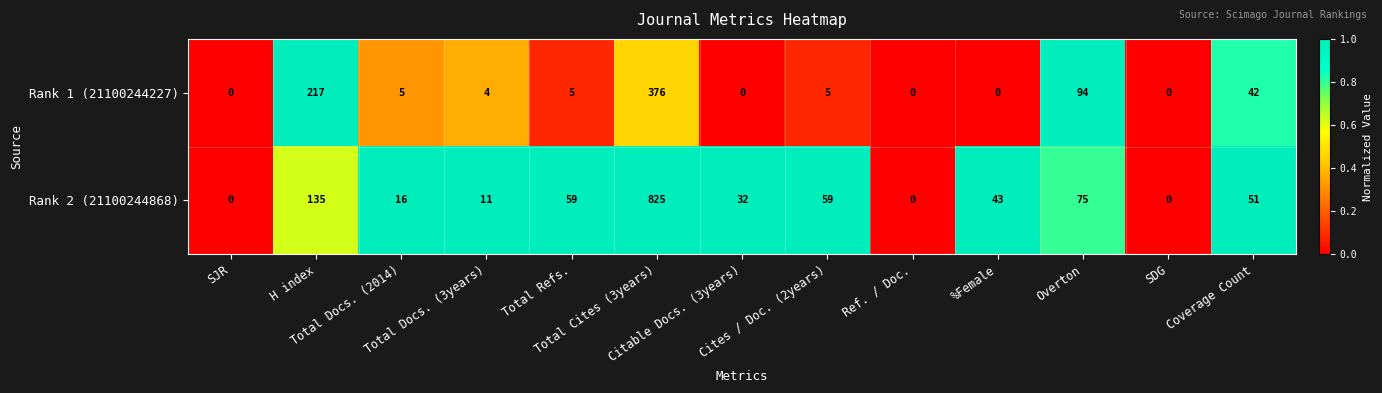

Which series has the largest total across all categories?

Rank 2 (21100244868)